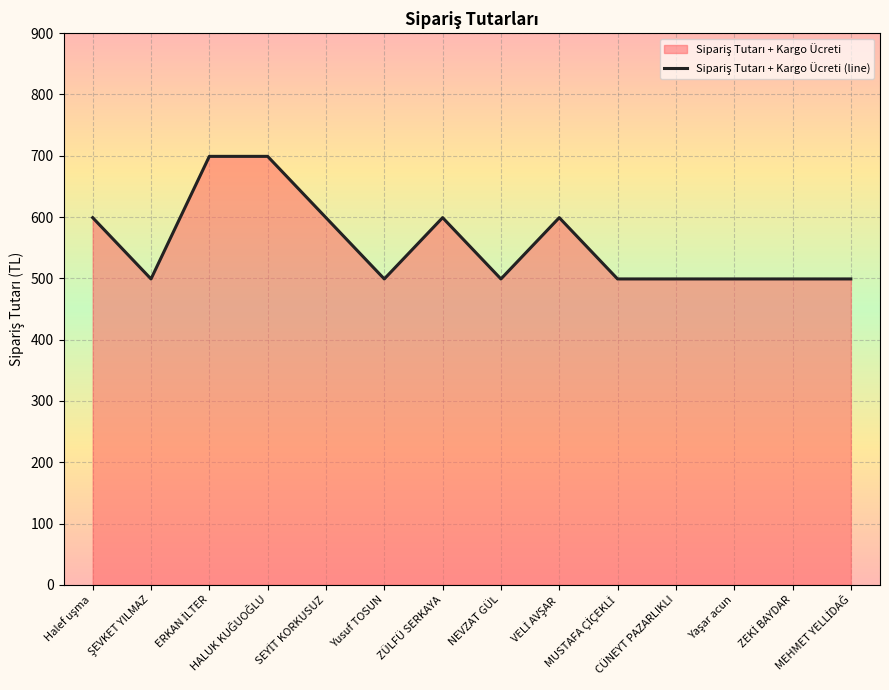

List the labels in order of value, largest first.

ERKAN İLTER, HALUK KUĞUOĞLU, Halef uşma, SEYİT KORKUSUZ, ZÜLFÜ SERKAYA, VELİ AVŞAR, ŞEVKET YILMAZ, Yusuf TOSUN, NEVZAT GÜL, MUSTAFA ÇİÇEKLİ, CÜNEYT PAZARLIKLI, Yaşar acun, ZEKİ BAYDAR, MEHMET YELLİDAĞ